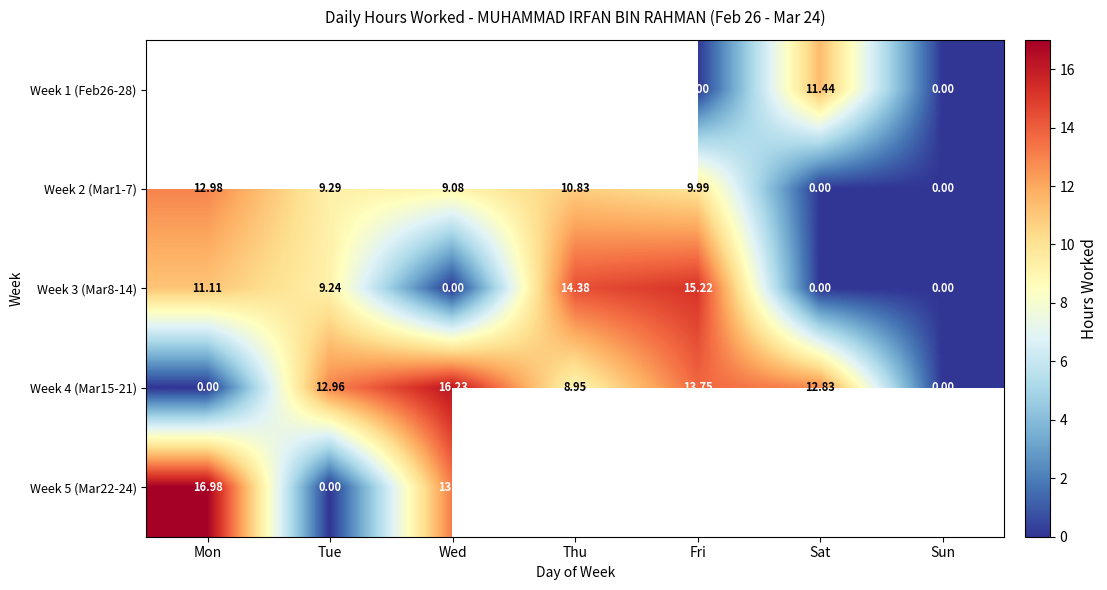

At which label is Week 4 (Mar15-21) closest to 8?

Thu